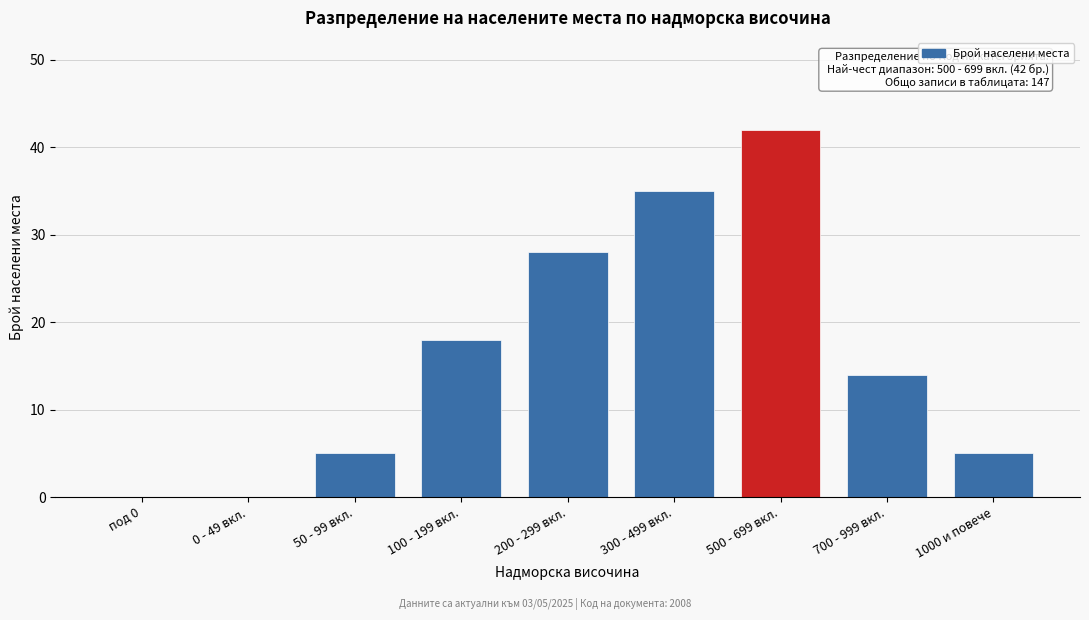

Reading left to right, list all the values displayed in this chart.

под 0=0	0 - 49 вкл.=0	50 - 99 вкл.=5	100 - 199 вкл.=18	200 - 299 вкл.=28	300 - 499 вкл.=35	500 - 699 вкл.=42	700 - 999 вкл.=14	1000 и повече=5